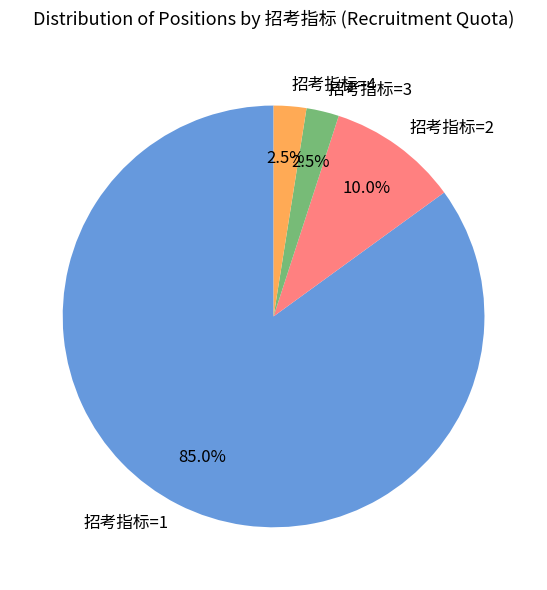

Which category has the biggest portion of the pie?

招考指标=1